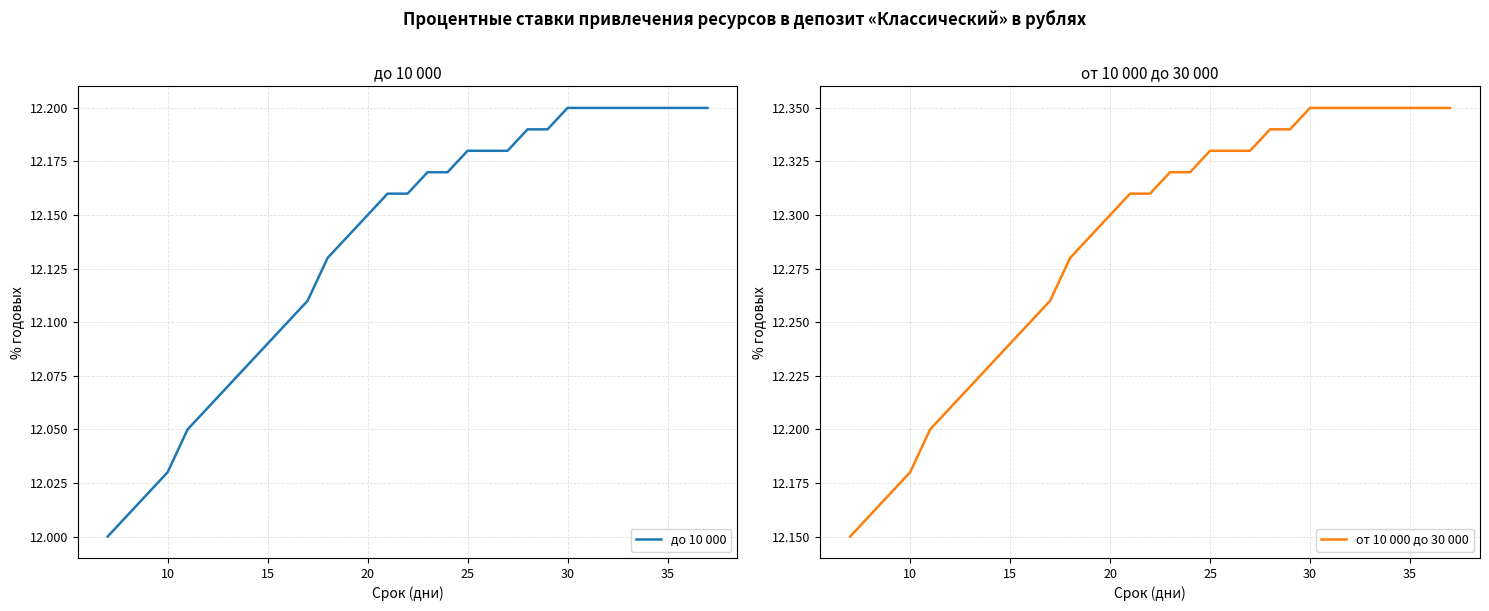

What are all the series names shown in the legend?

до 10 000, от 10 000 до 30 000